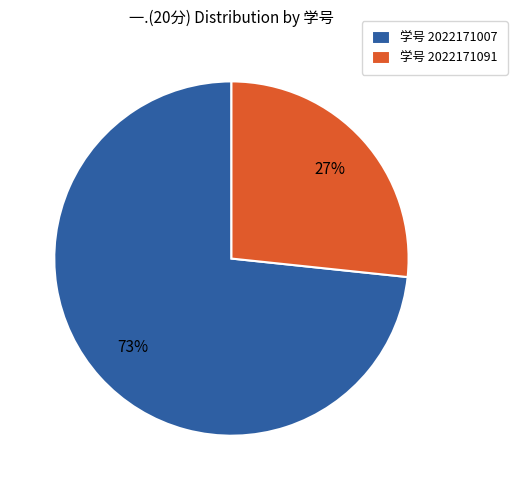

How many slices are in this pie chart?

2